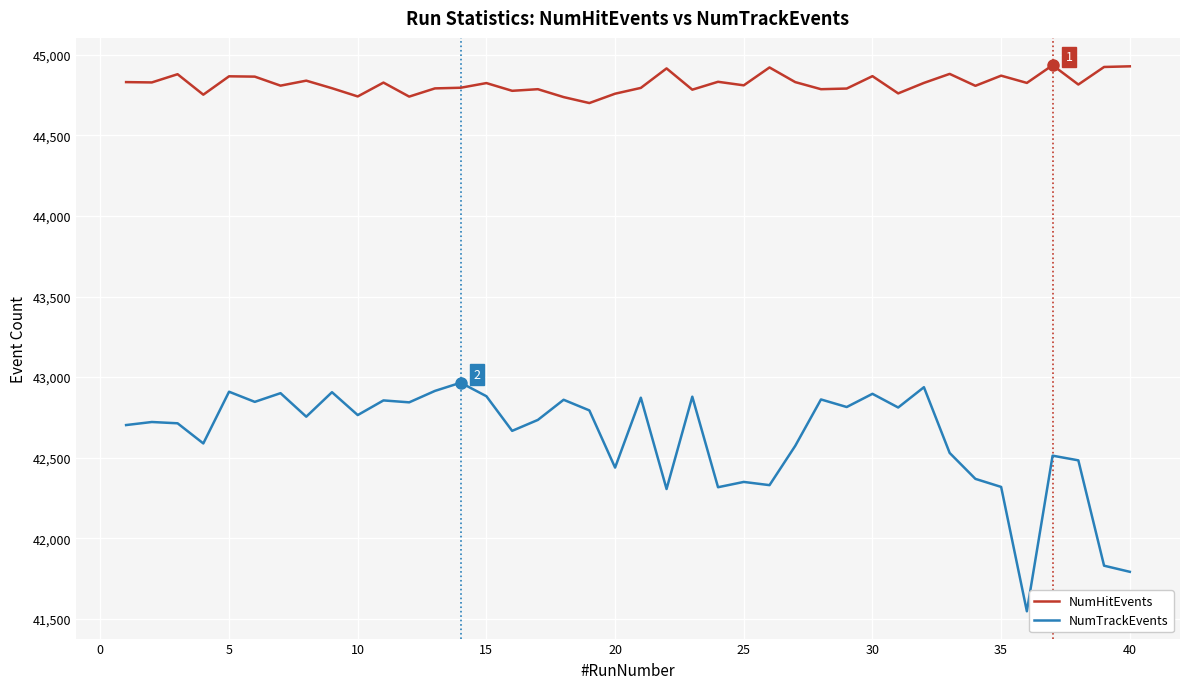

How many distinct data groups are displayed?

2